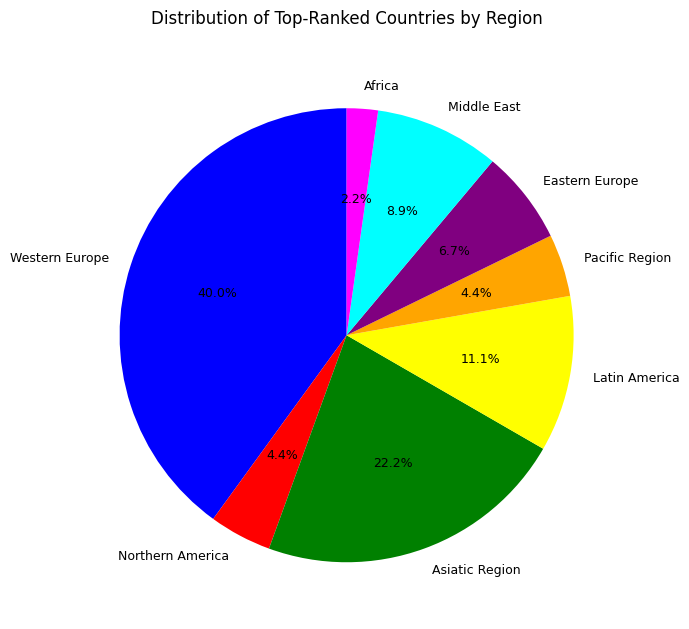

To the nearest percent, what is the difference between the Asiatic Region and Middle East slice percentages?

13%